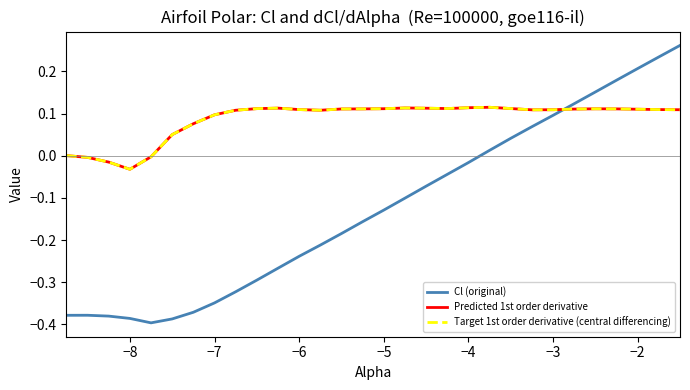

Is this an area chart (filled region under the line)?

No